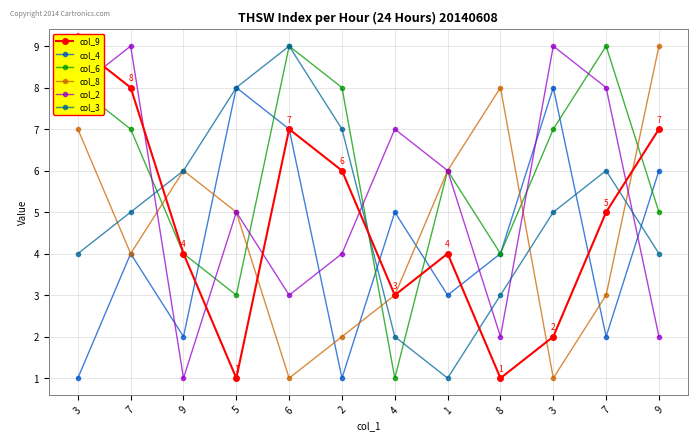

What is the value of the col_6 point at the 9th from the left?

4